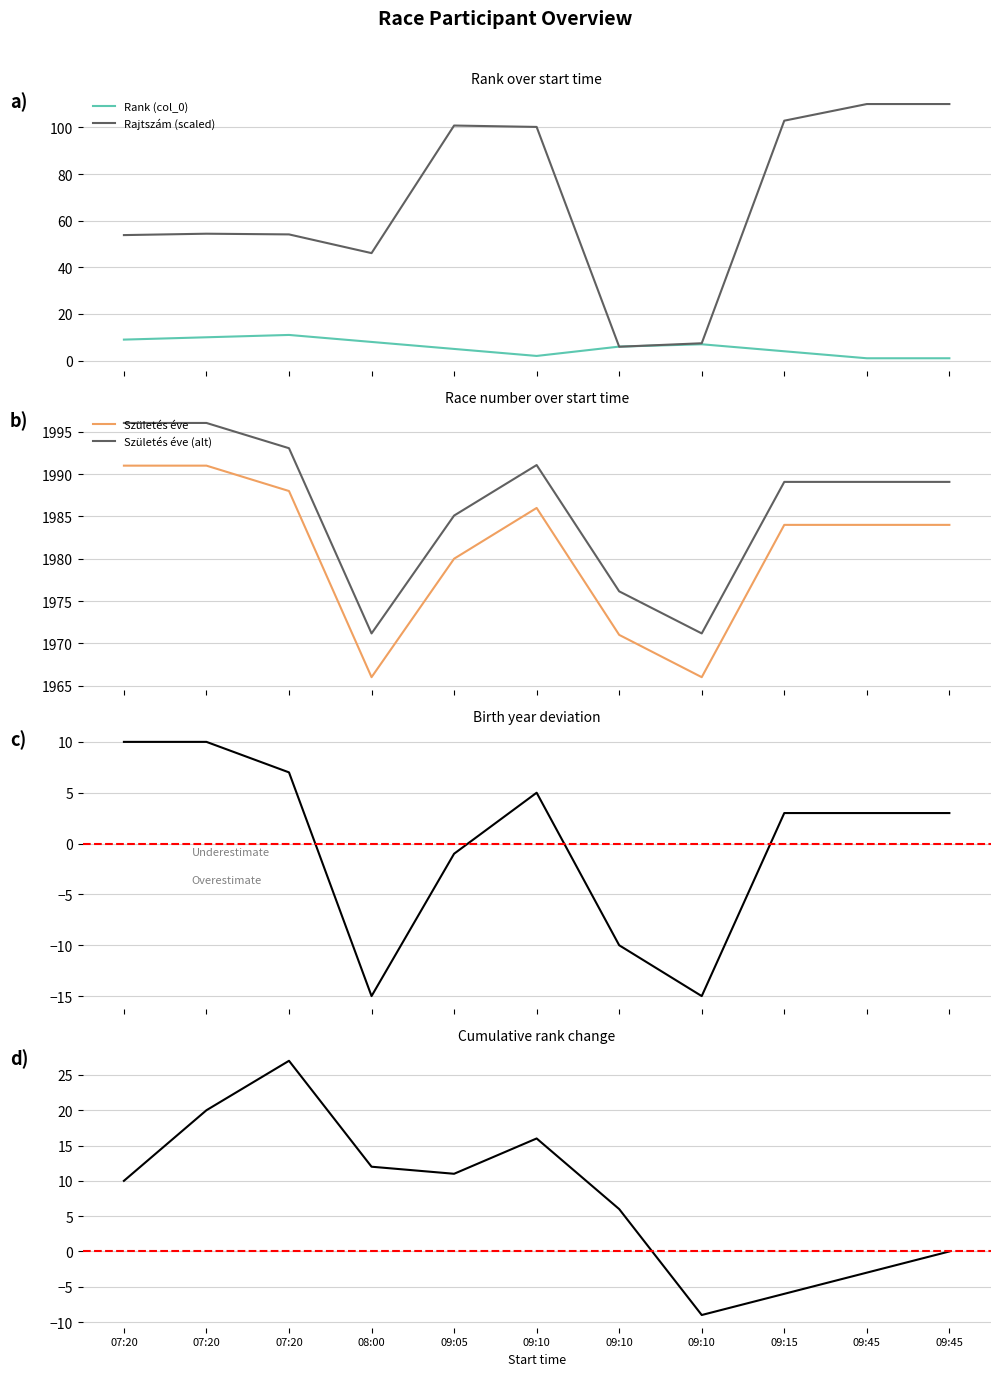

What is the greatest value displayed?

1991.0